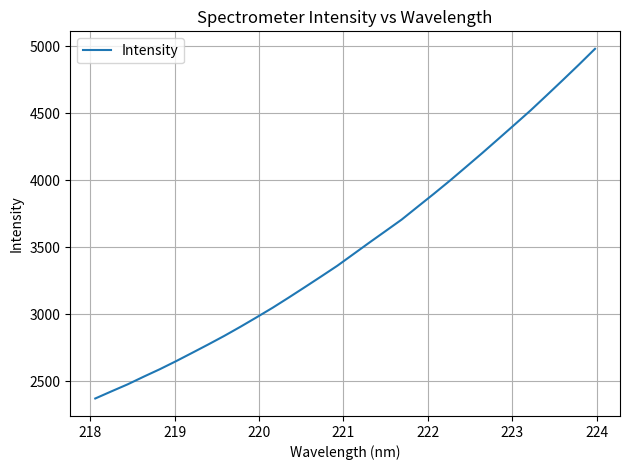

What is the greatest value displayed?

4980.5